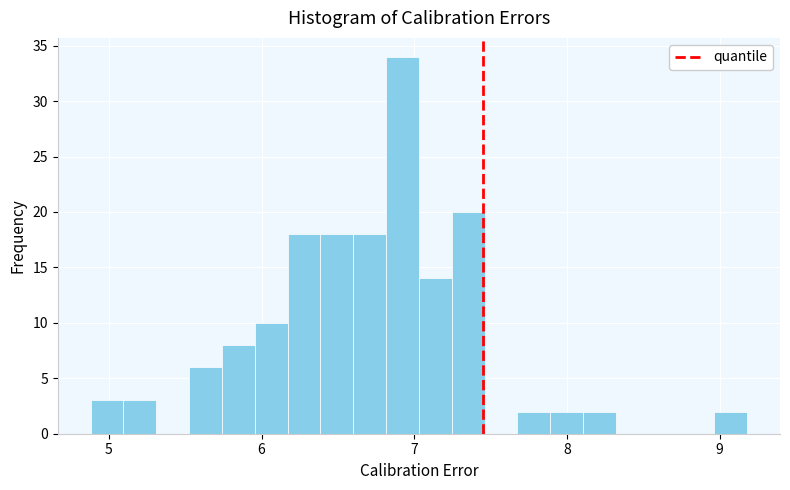

Around what value on the x-axis is the tallest bar? Give the approximate position of its centre, as read against the axis.

6.9